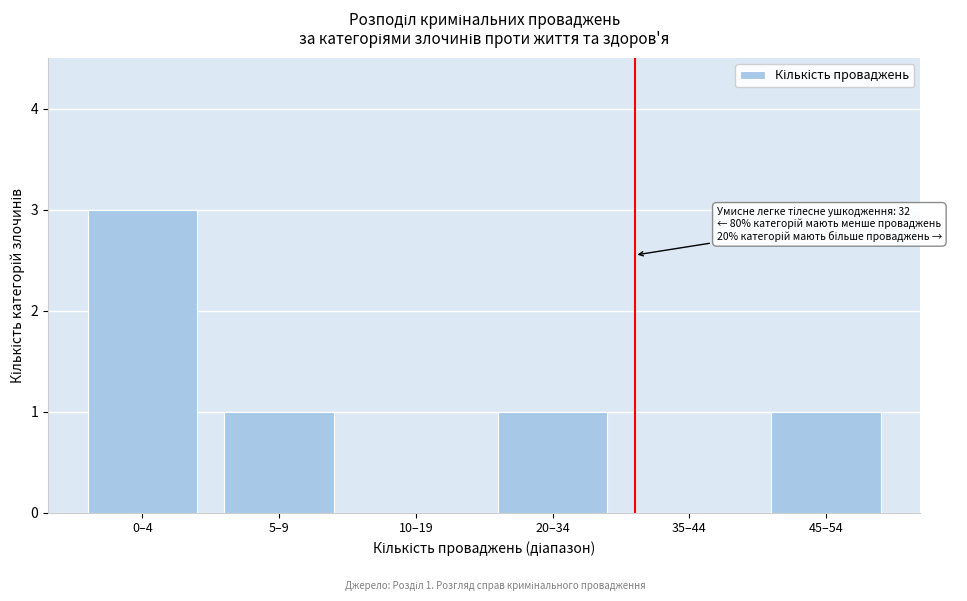

Reading left to right, list all the values displayed in this chart.

0–4=3	5–9=1	10–19=0	20–34=1	35–44=0	45–54=1